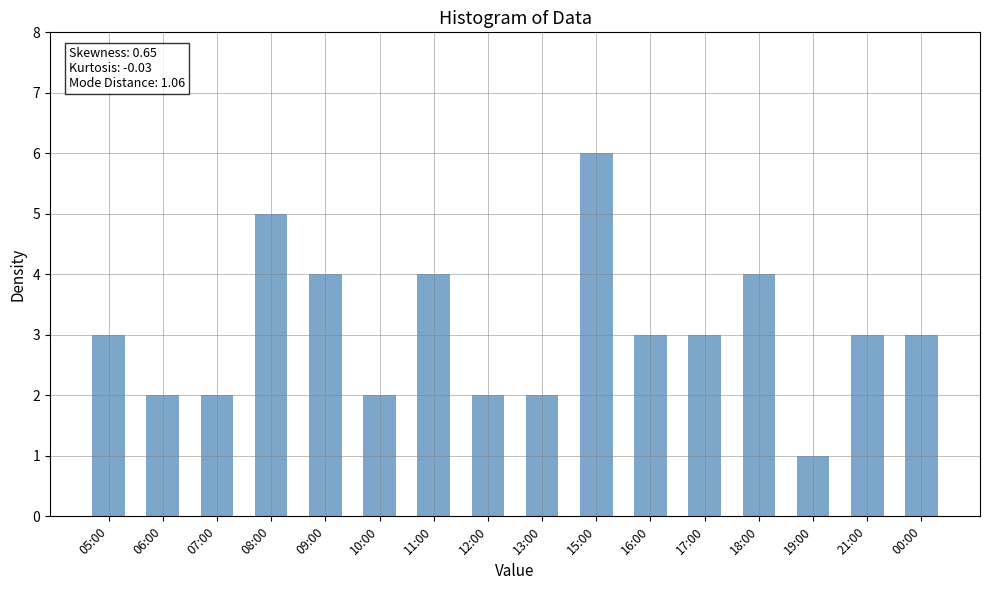

How many values are between 2 and 4?

13